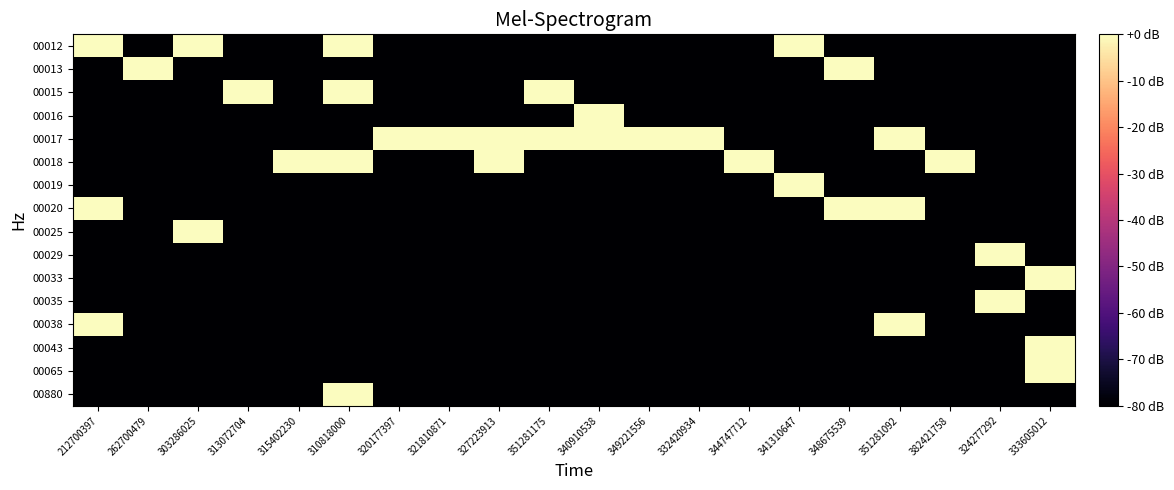

Which has a higher value, 344747712 or 310818000?

310818000